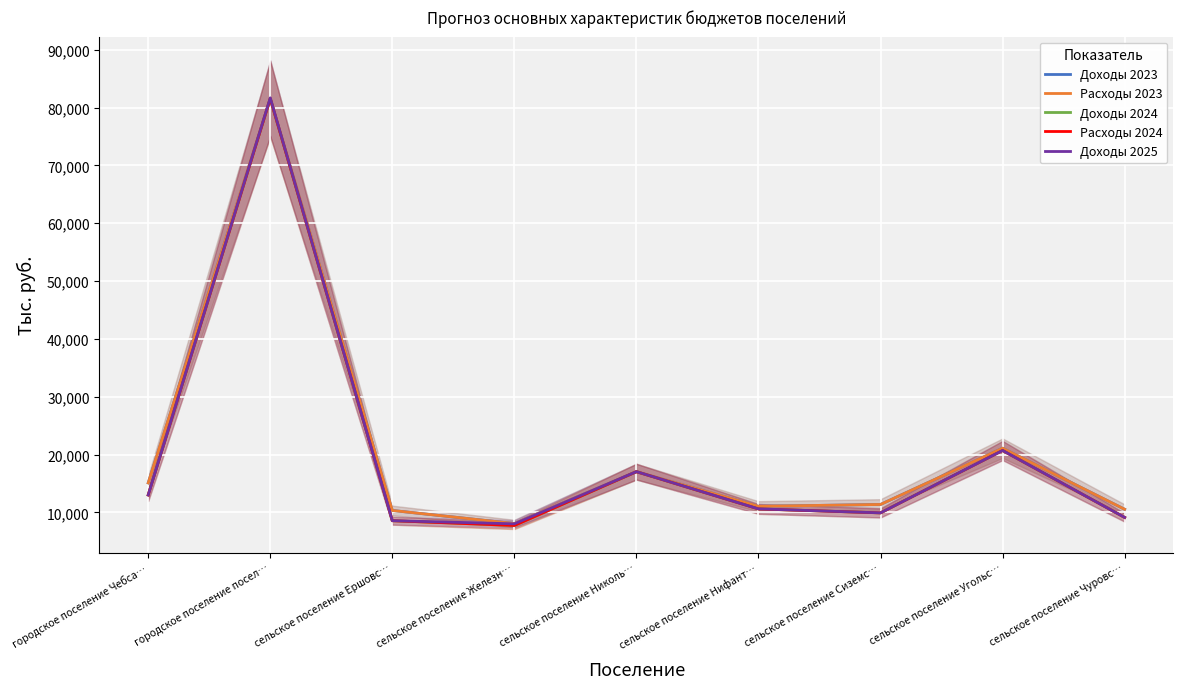

How many data points in Доходы 2024 are less than 10605?

4